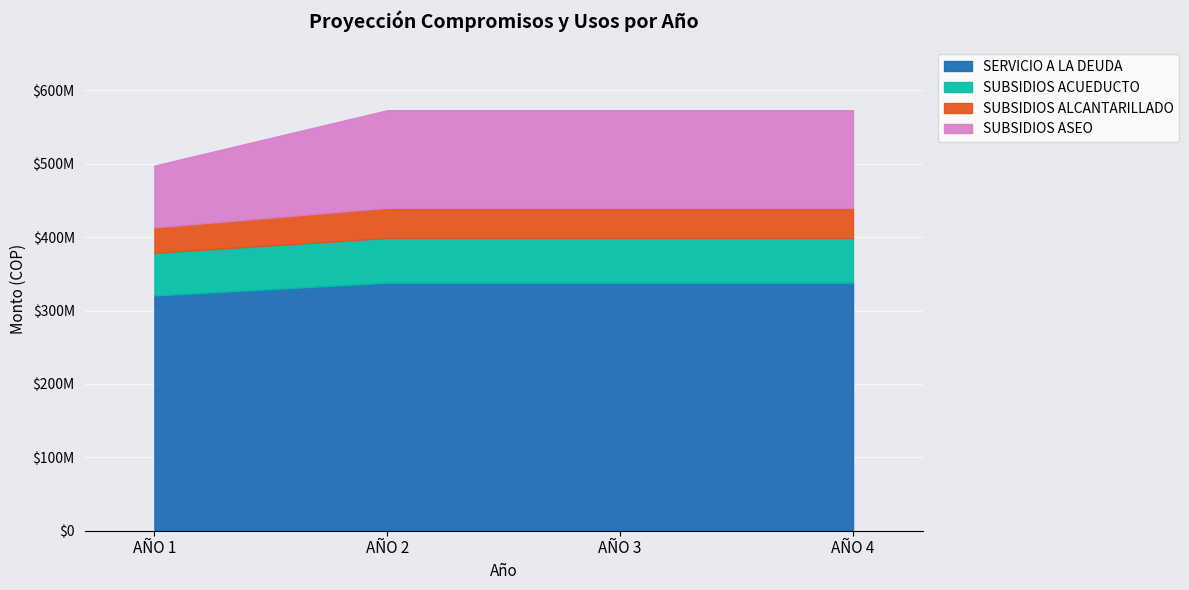

Does the chart contain stacked bars?

No